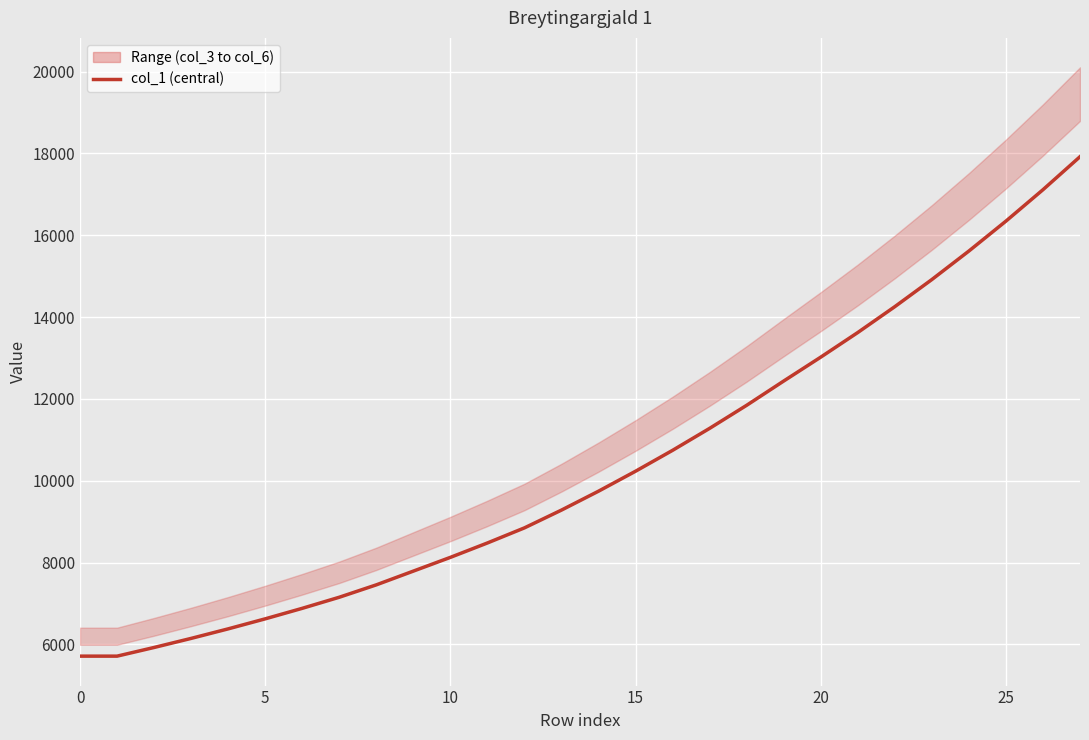

What is the value of the 20th point from the left?

12437